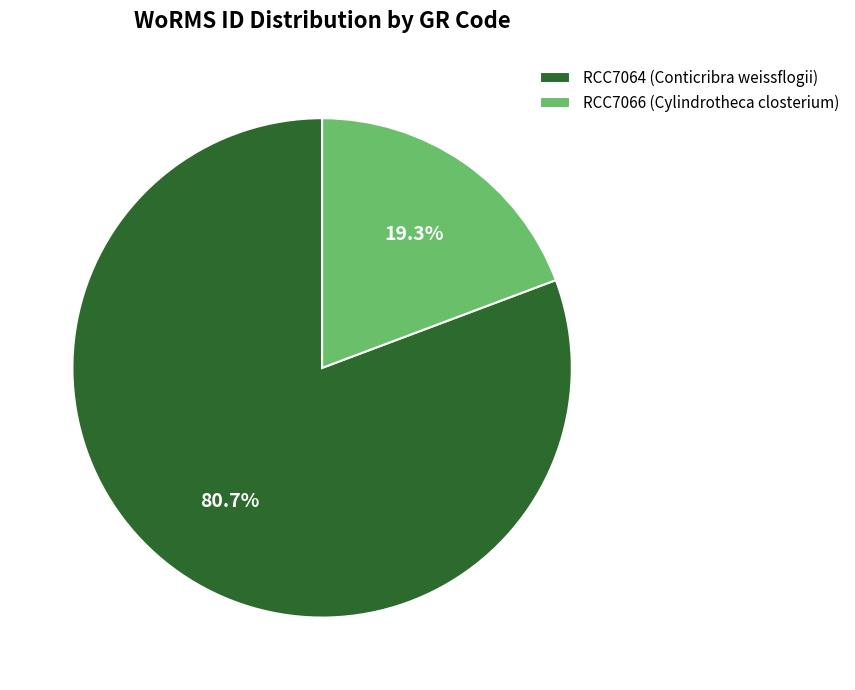

Count the number of slices in the pie.

2